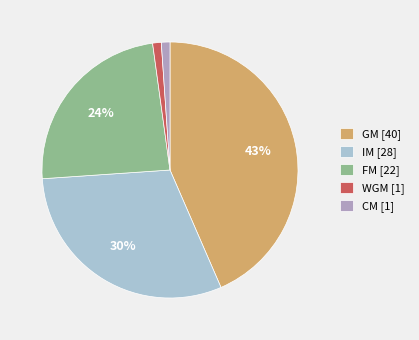

To the nearest percent, what is the difference between the largest and smallest slice percentages?

42%